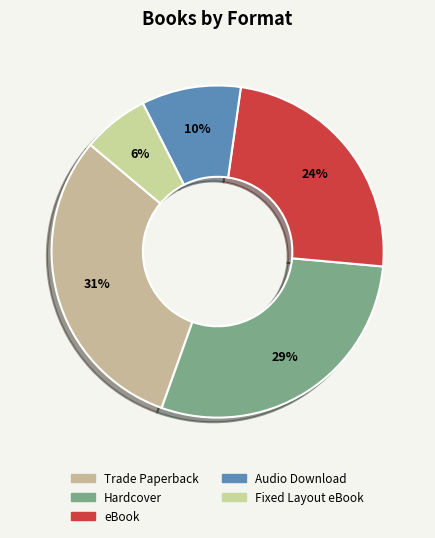

Which slice is the largest?

Trade Paperback